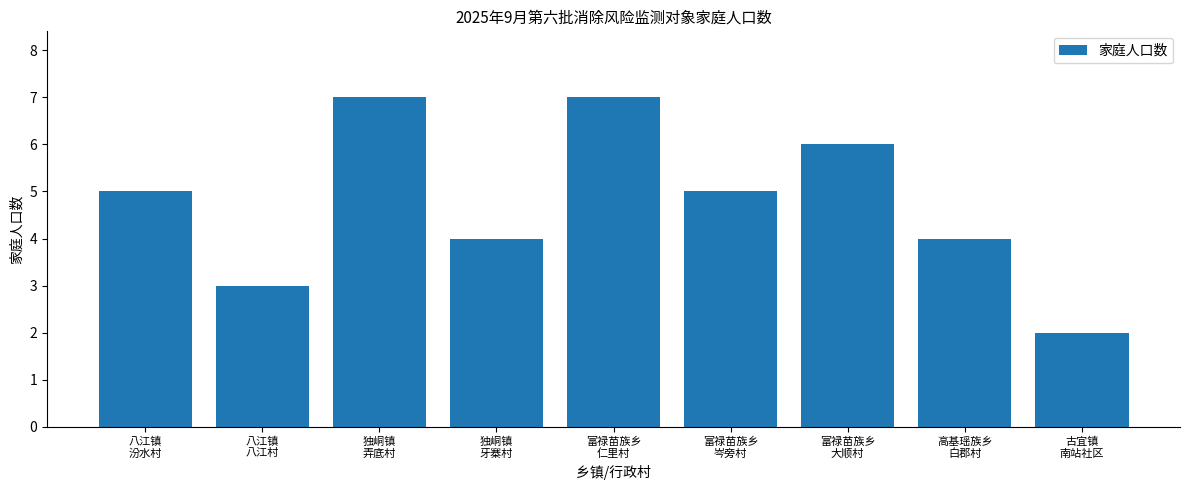

Which label corresponds to the smallest value in the chart?

古宜镇
南站社区